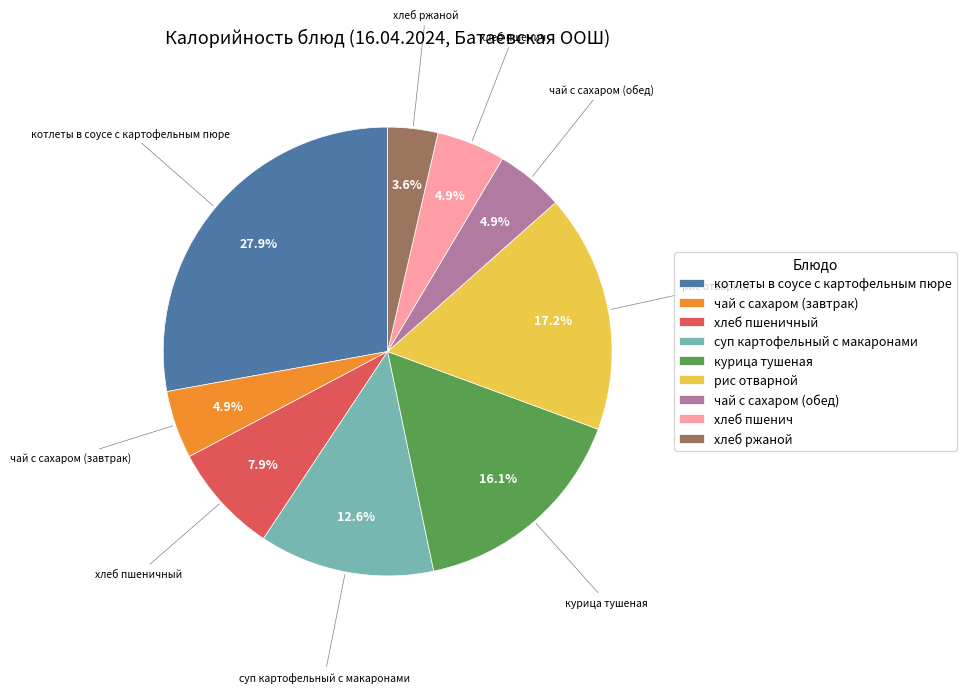

What is the ratio of the value at котлеты в соусе с картофельным пюре to the value at курица тушеная?

1.7